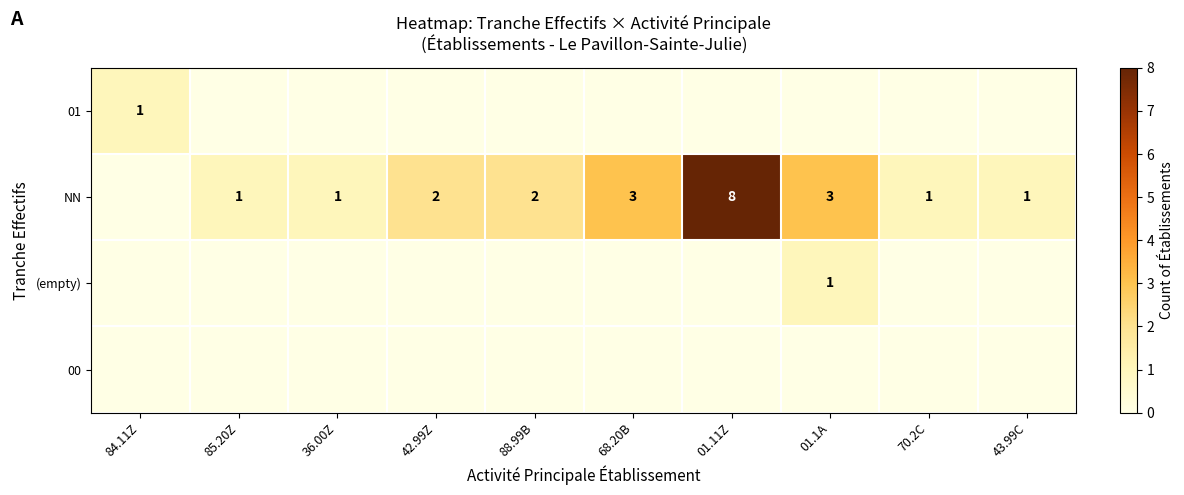

What is the difference between the highest and lowest values at 70.2C?

1